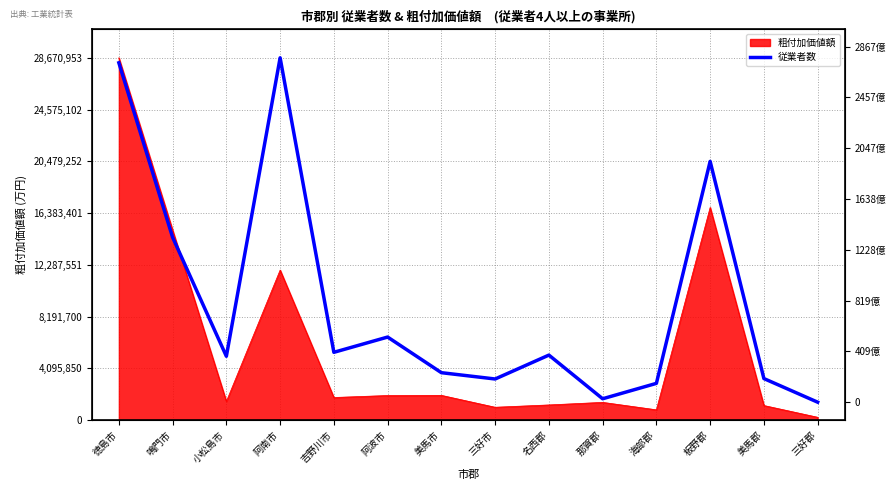

Which category has the lowest value across all series?

三好郡